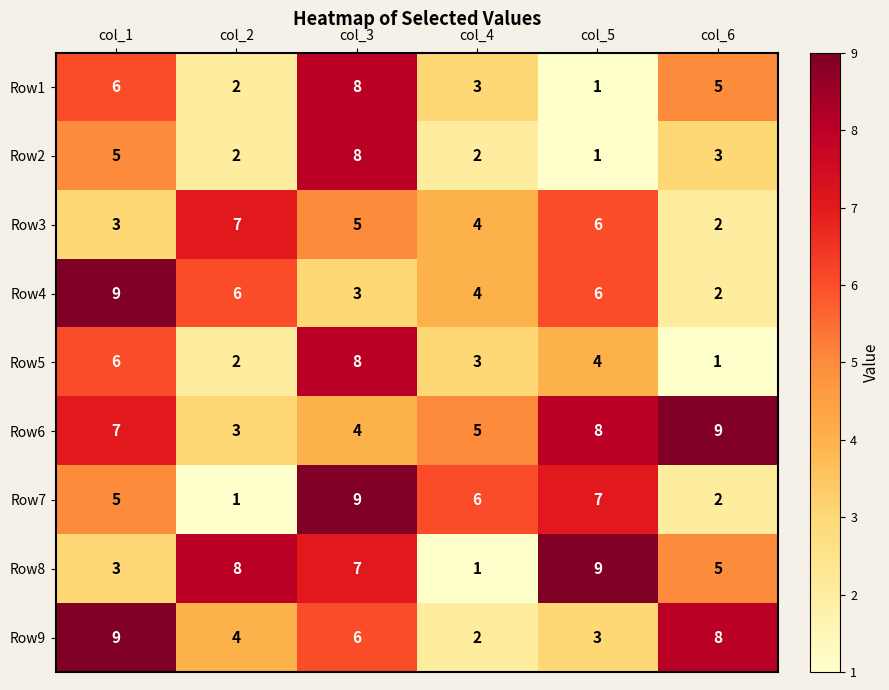

Which series changed the most between col_1 and col_6?

Row4